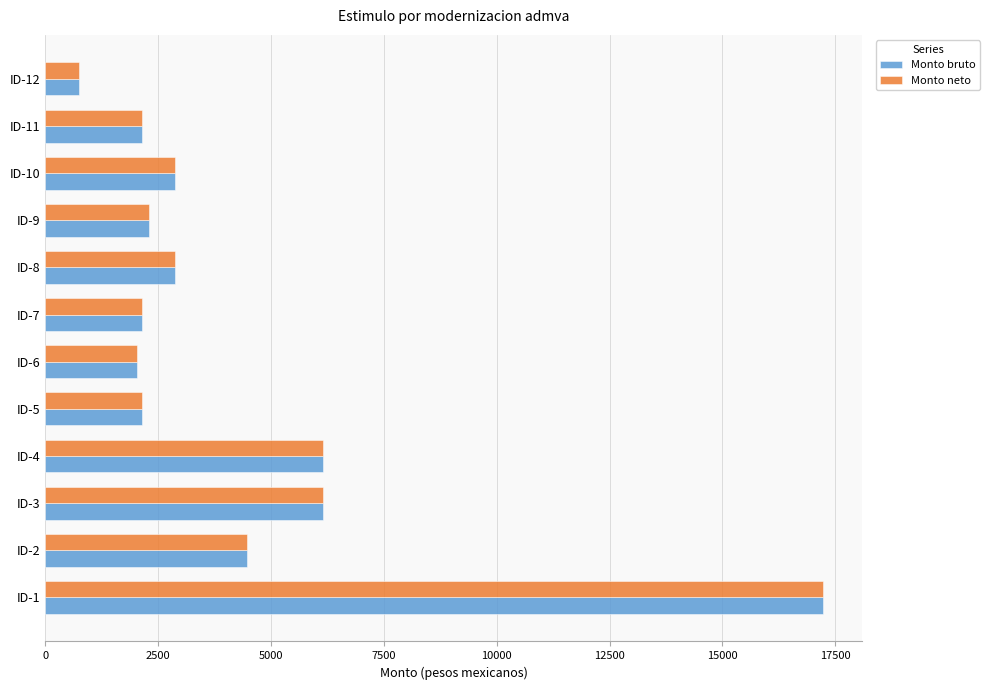

The value of Monto bruto at ID-12 is 745.4. True or false?

True